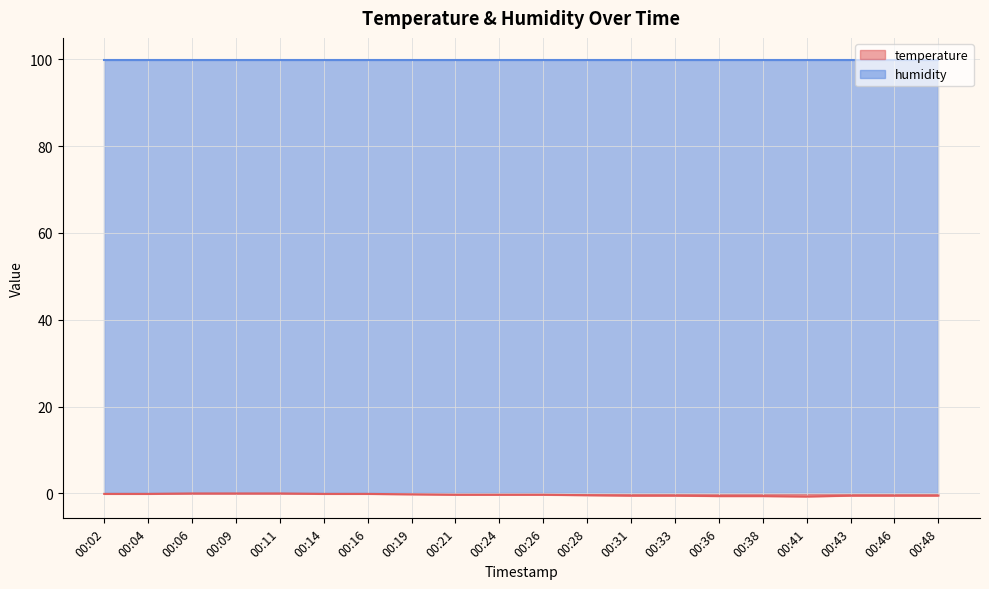

What is the smallest value displayed?

-0.7